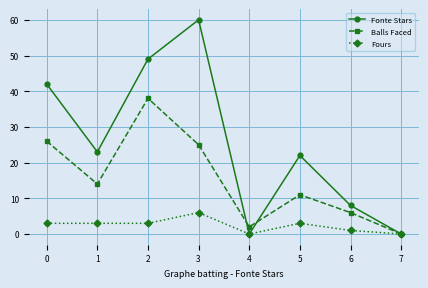

What is the sum of all Fours values?

19